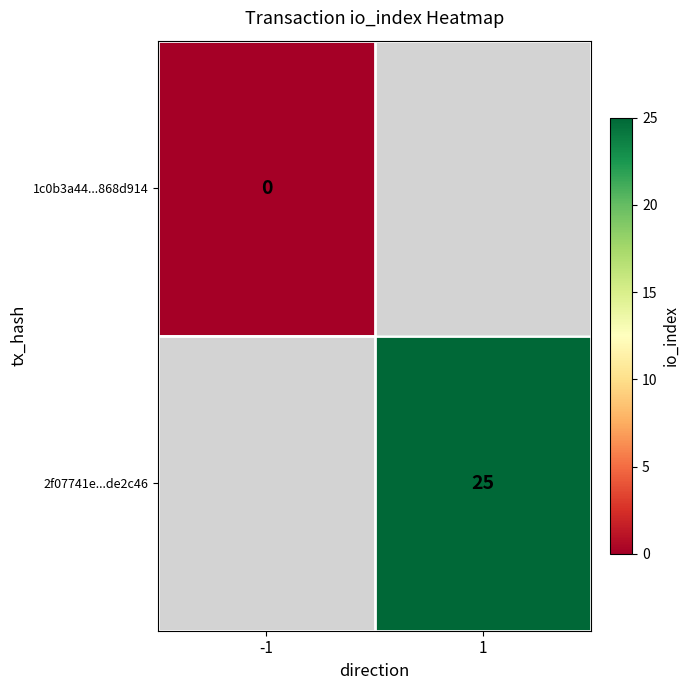

True or false: 2f07741e...de2c46 has a value of 25 at 1.

True